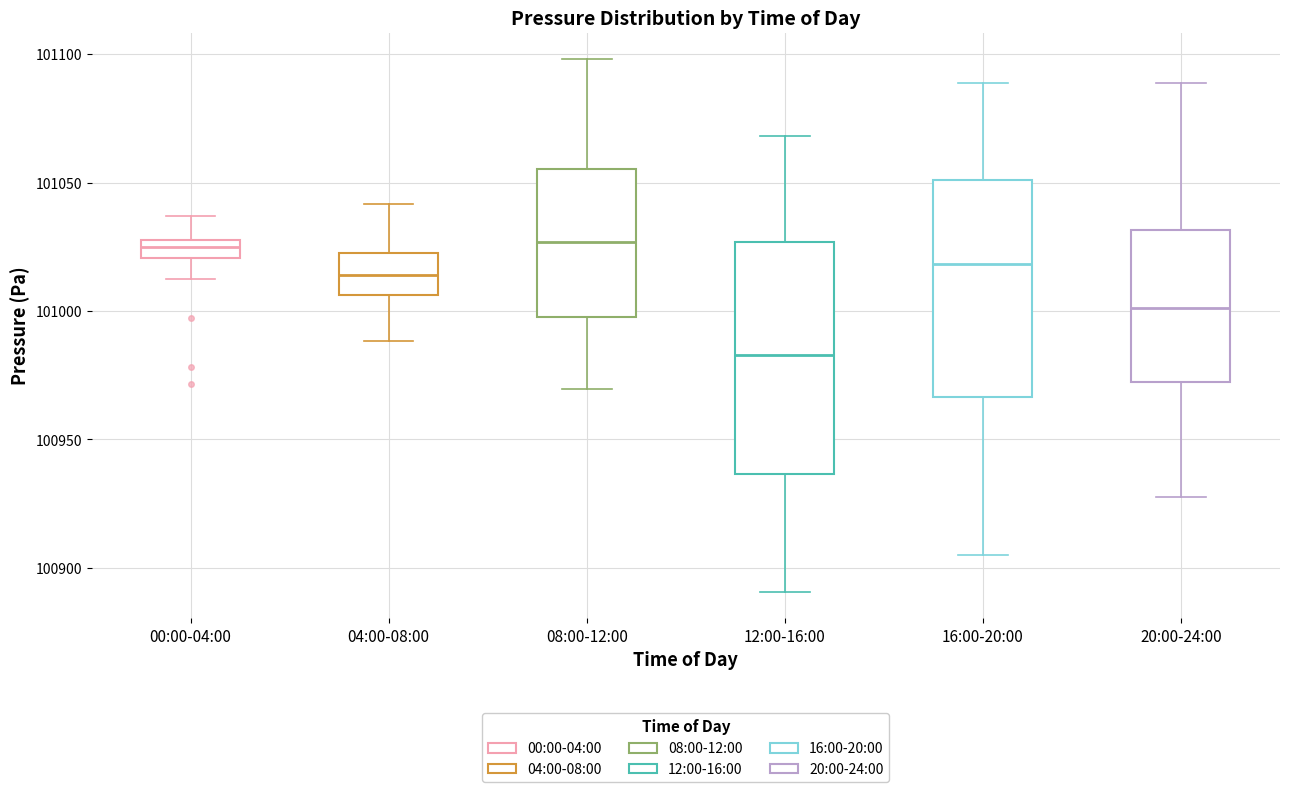

Where does the upper whisker of the box for 04:00-08:00 end on the y-axis? The values are not printed on the chart, so give them approximately, as read against the axis.

101040